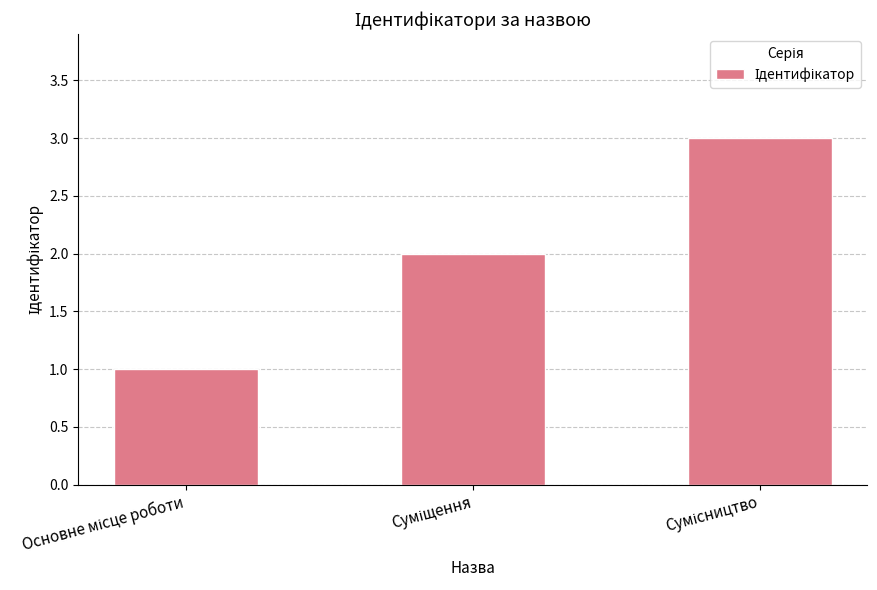

What is the greatest value displayed?

3